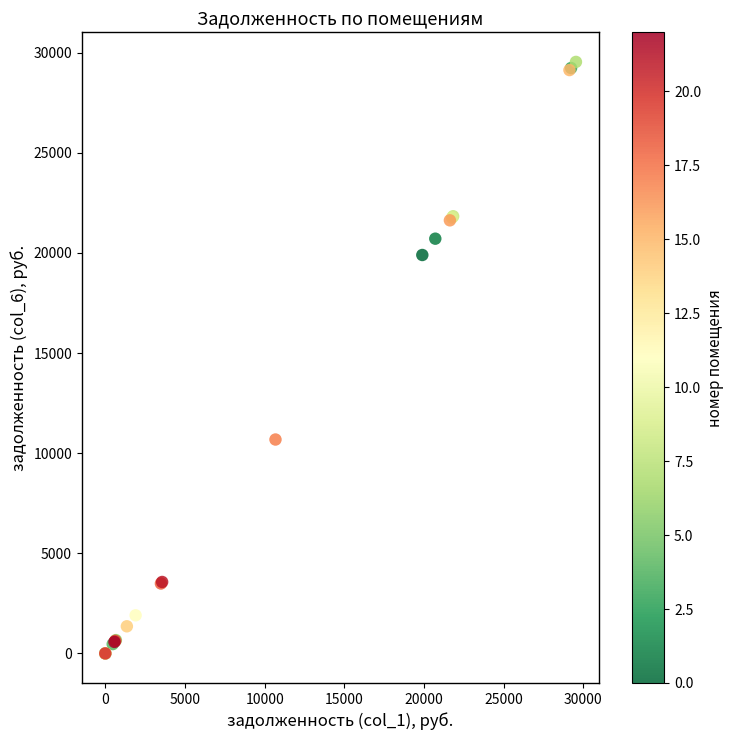

What Y value in the scatter plot is closest to 14769?

10681.4